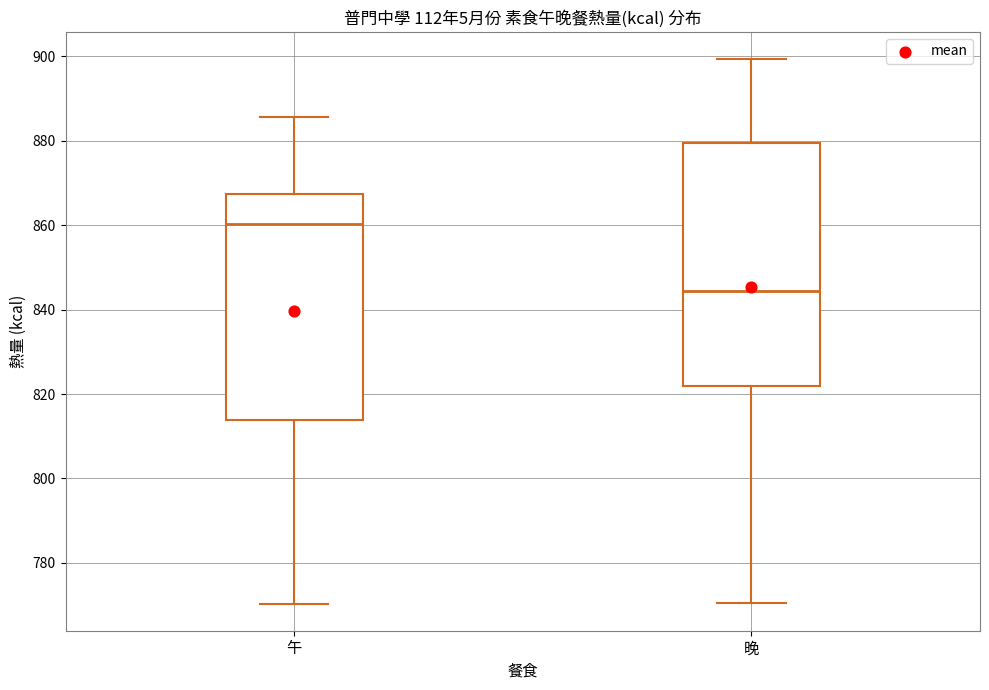

Which box's median line is the lowest?

晚